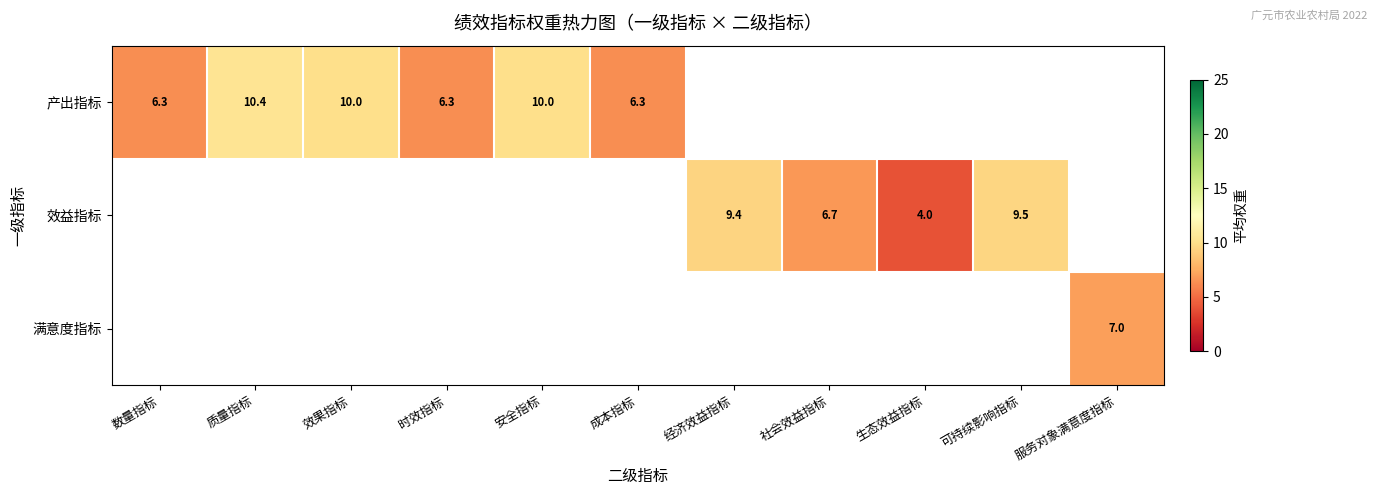

The 满意度指标 series shows 7.0 at 服务对象满意度指标. True or false?

True